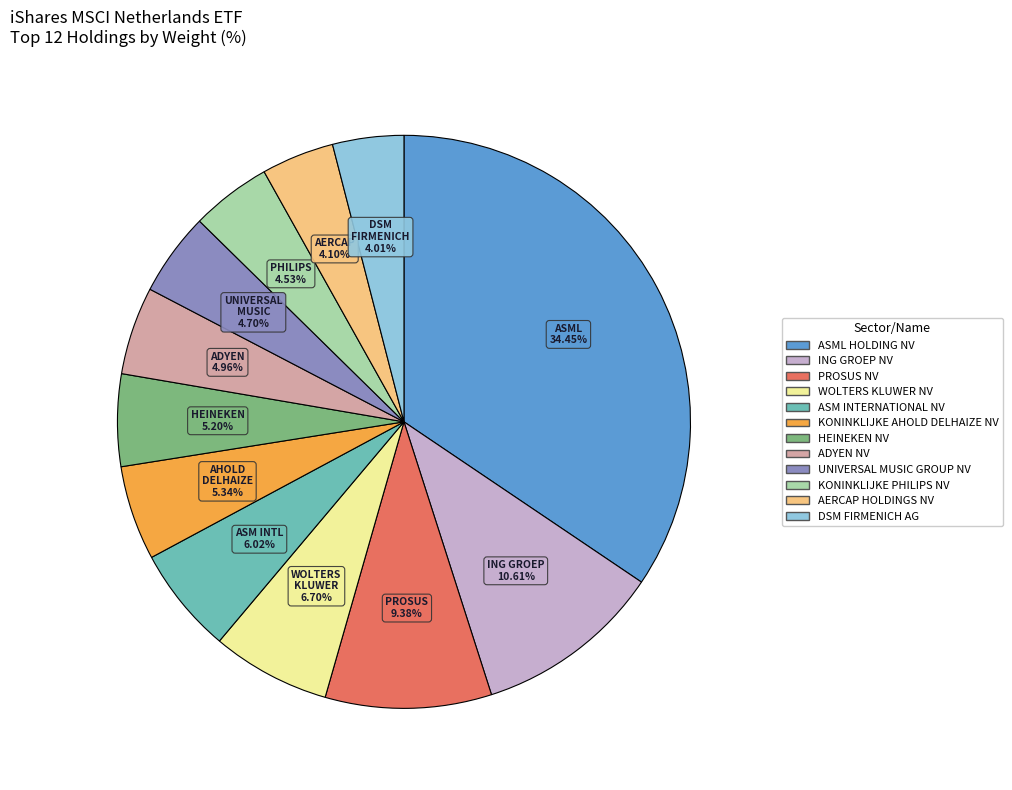

Combined, do ASM INTERNATIONAL NV and ADYEN NV account for over 50%?

No